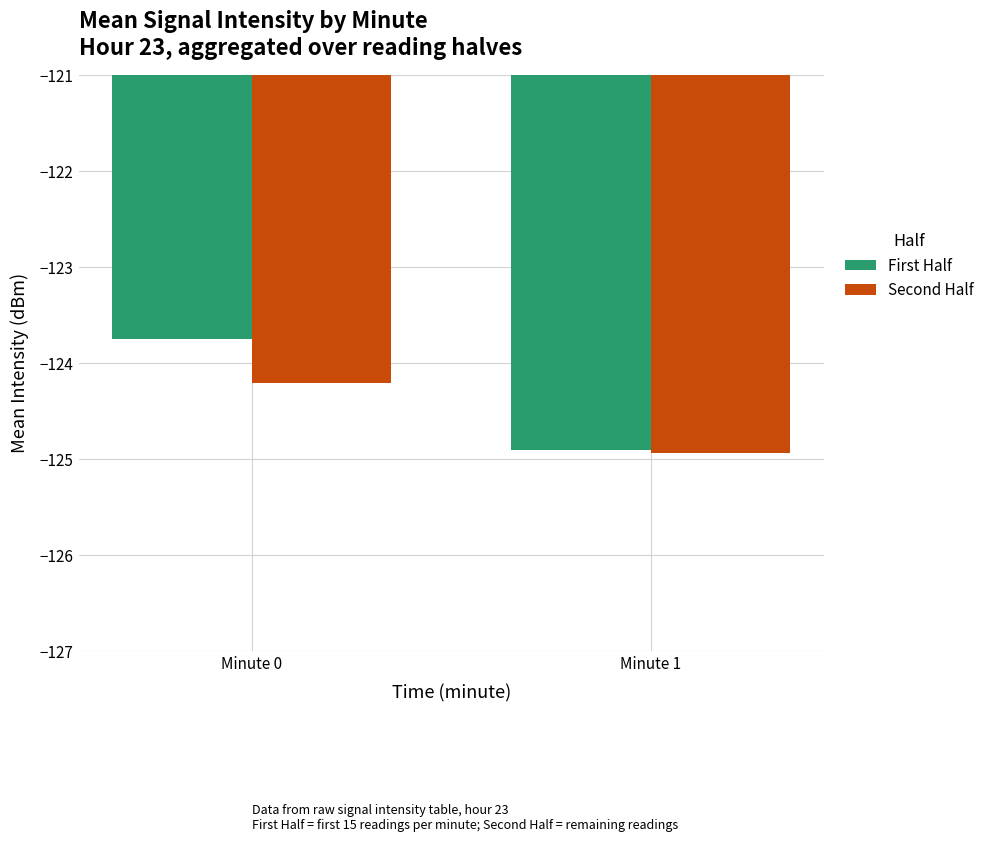

True or false: Second Half has a value of -193.4 at Minute 1.

False